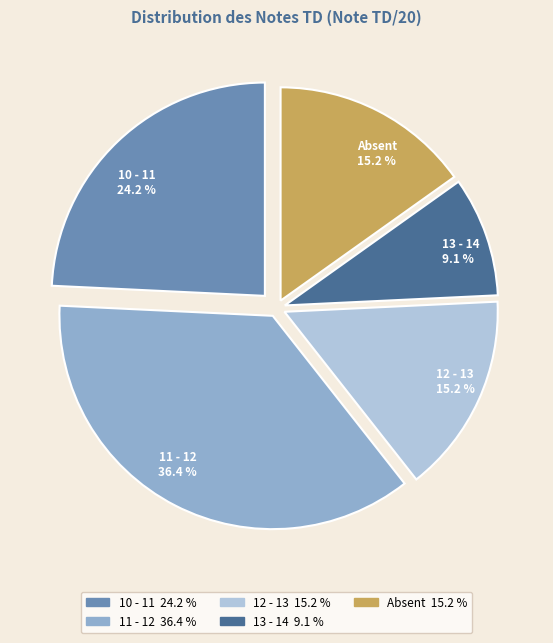

Does 12 - 13 represent more than half of the total?

No